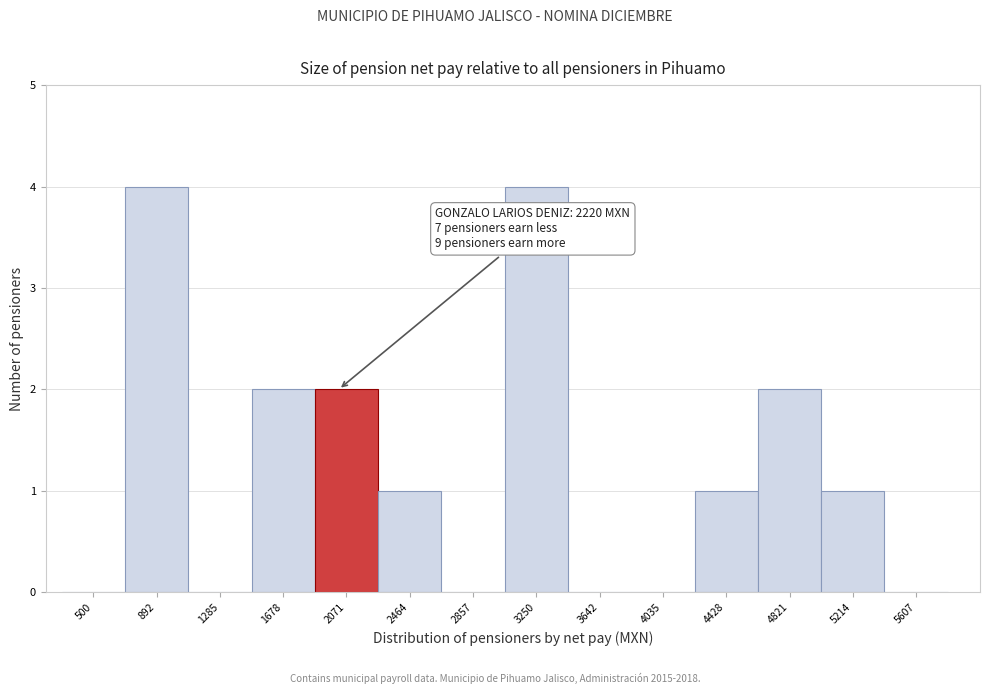

Reading left to right, list all the values displayed in this chart.

500=0	892=4	1285=0	1678=2	2071=2	2464=1	2857=0	3250=4	3642=0	4035=0	4428=1	4821=2	5214=1	5607=0